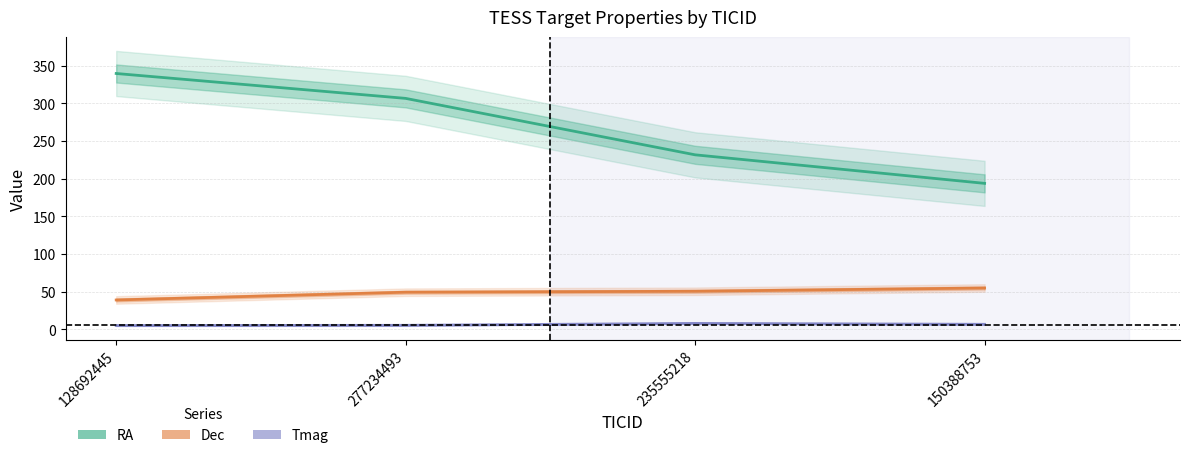

Reading left to right, list all the values displayed in this chart.

RA: 339.8	306.8	231.8	193.9
Dec: 39.1	49.4	50.6	55.0
Tmag: 5.1	5.4	8.0	6.8